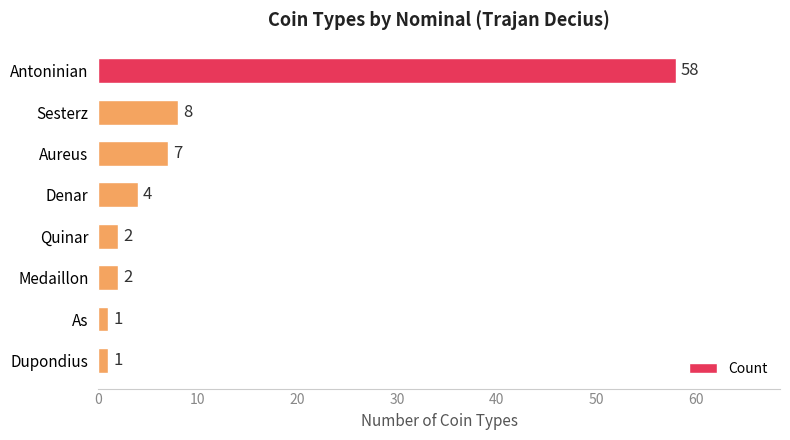

Is it true that the value at Antoninian is 29?

False